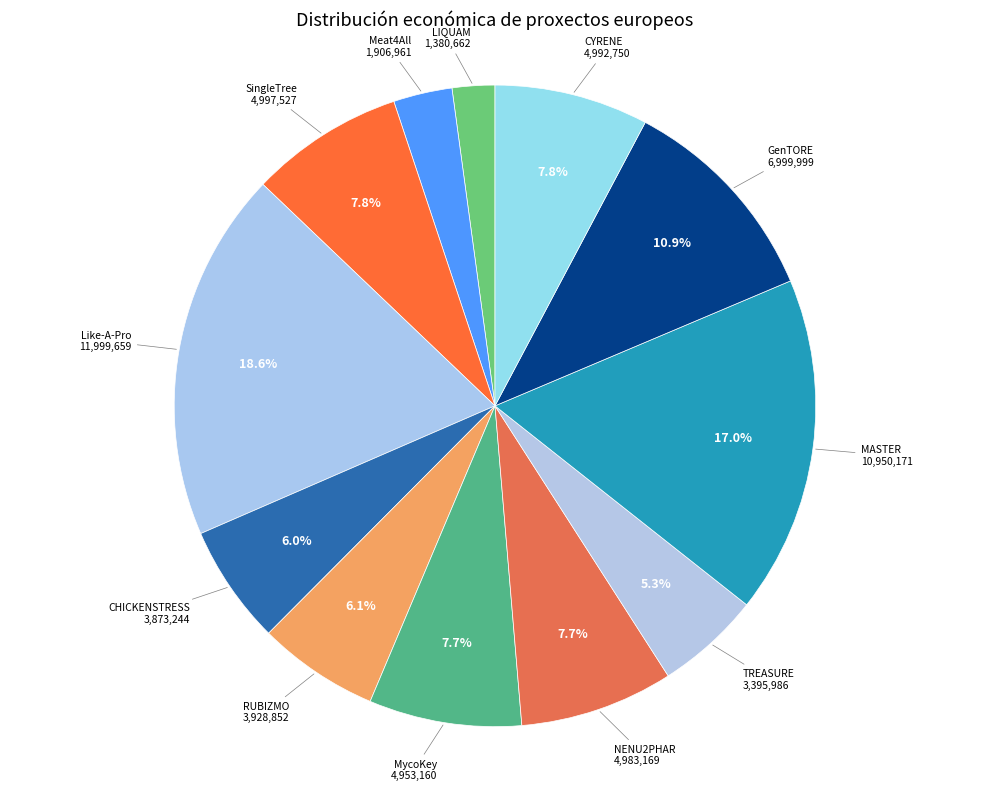

To the nearest percent, what is the combined percentage of RUBIZMO and SingleTree?

14%